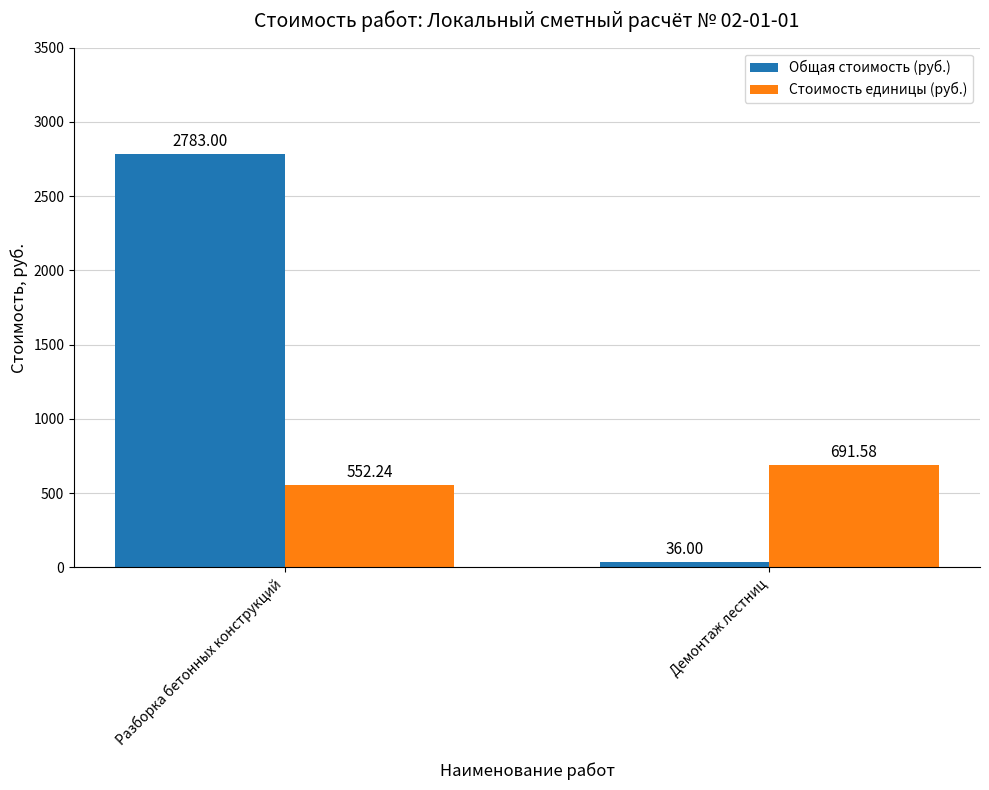

Reading right to left, what are all the values shown in this chart?

Общая стоимость (руб.): 36.0	2783.0
Стоимость единицы (руб.): 691.6	552.2